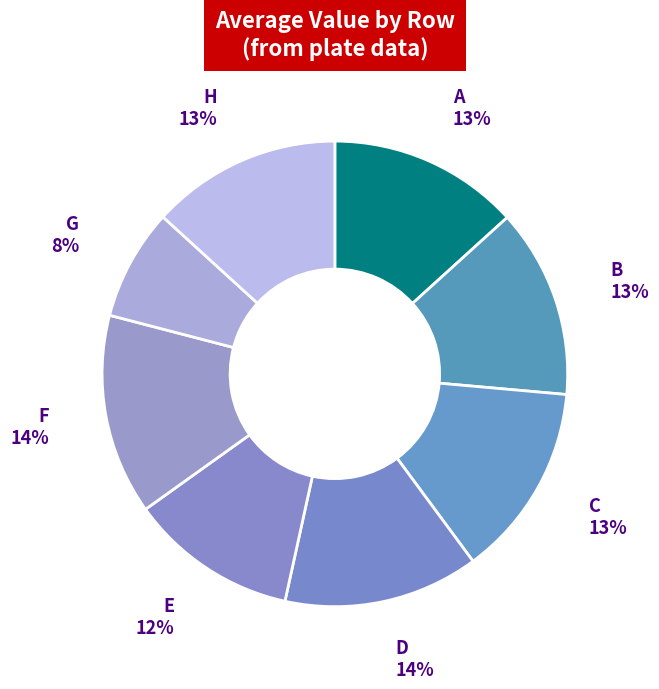

How many segments does this pie chart have?

8